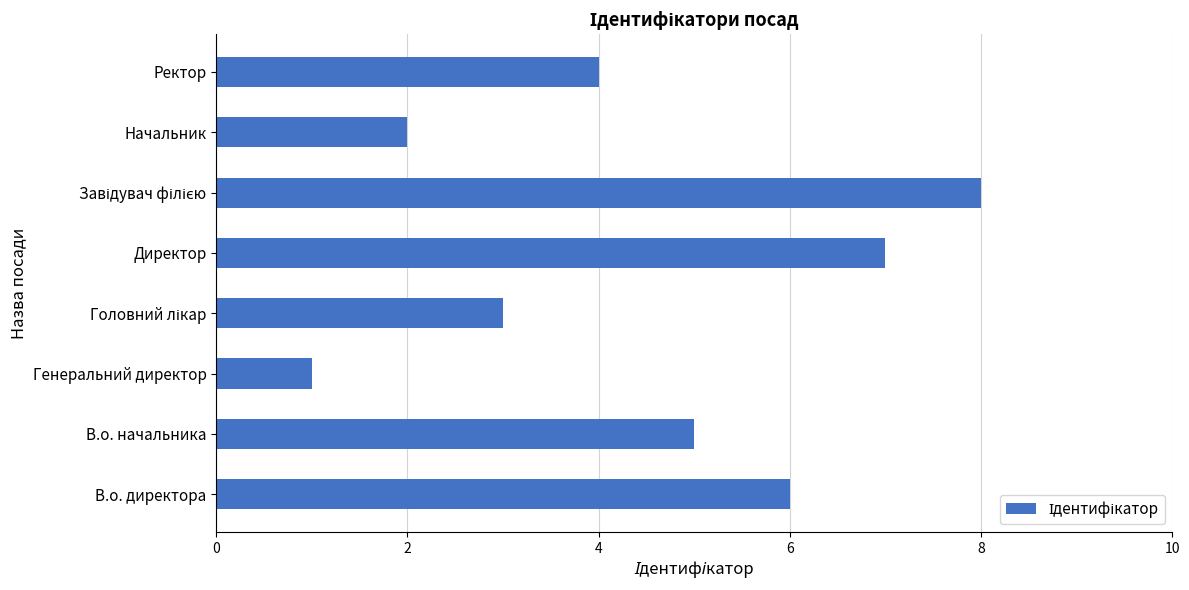

What is the maximum value shown in the chart?

8